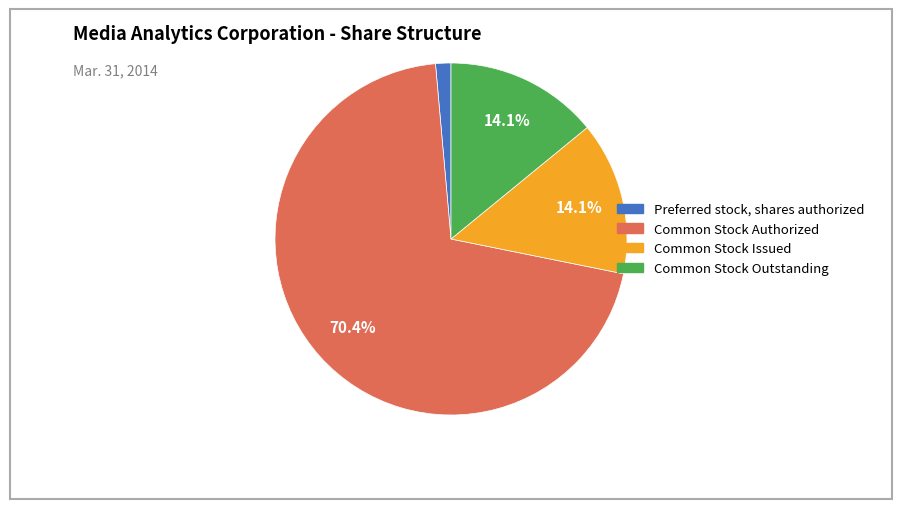

Which category has the smallest portion of the pie?

Preferred stock, shares authorized